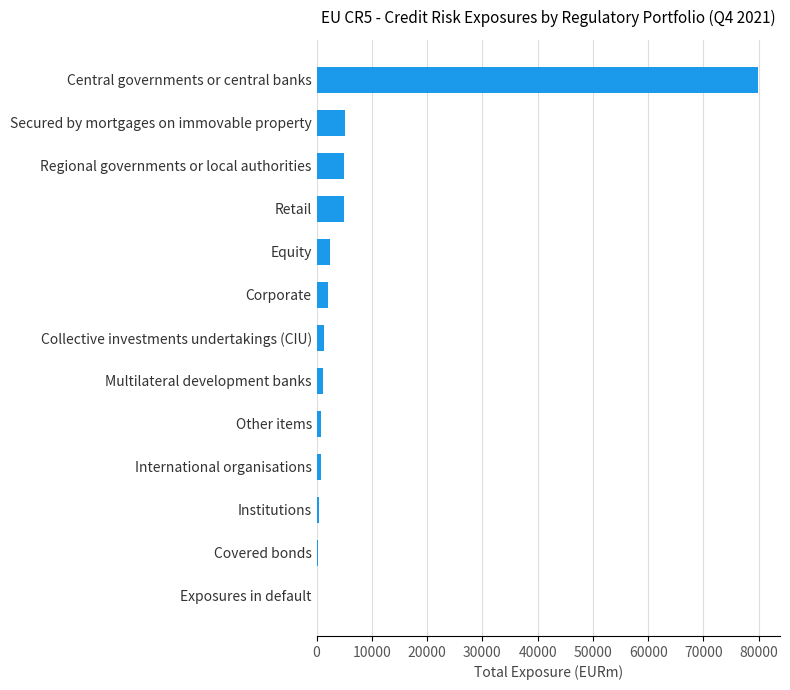

What is the maximum value shown in the chart?

79871.2